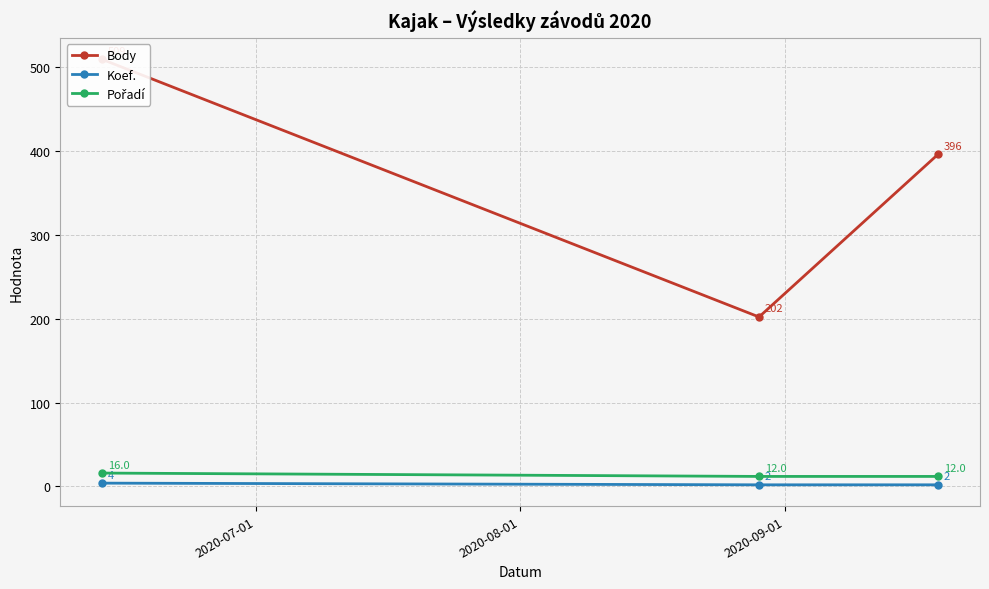

What is the difference between the second highest and minimum values in the Body series?

194